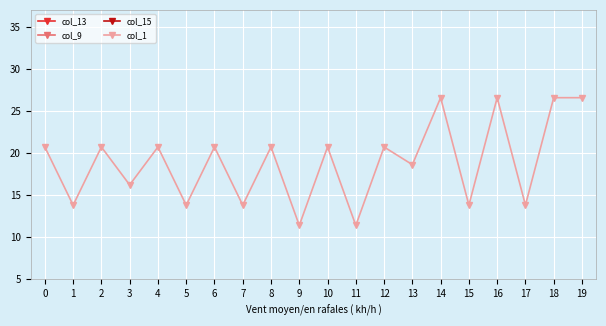

What is the value of the col_1 point at the 10th from the left?

11.4